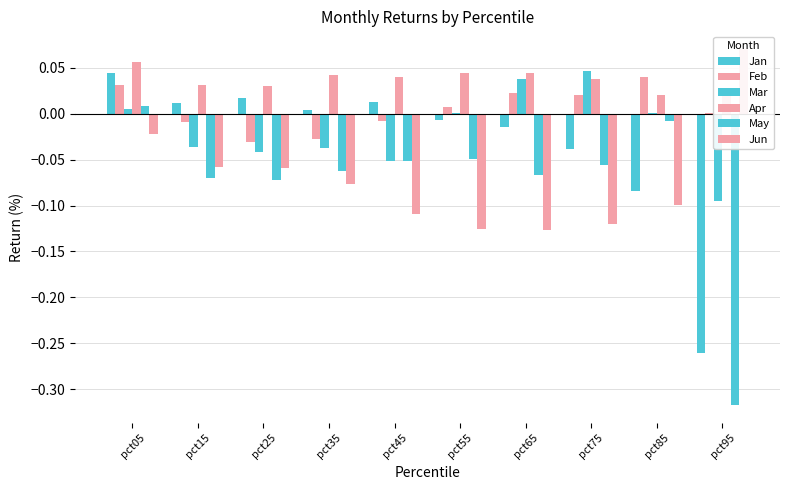

True or false: May has a value of -0.0 at pct25.

False